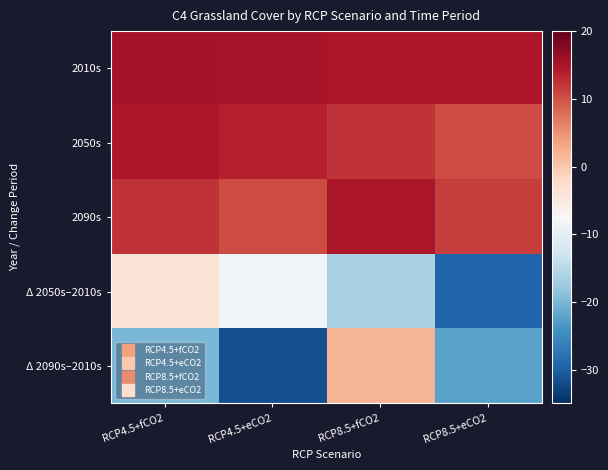

At RCP4.5+eCO2, list the series in order from largest to smallest.

2010s, 2050s, 2090s, Δ 2050s–2010s, Δ 2090s–2010s